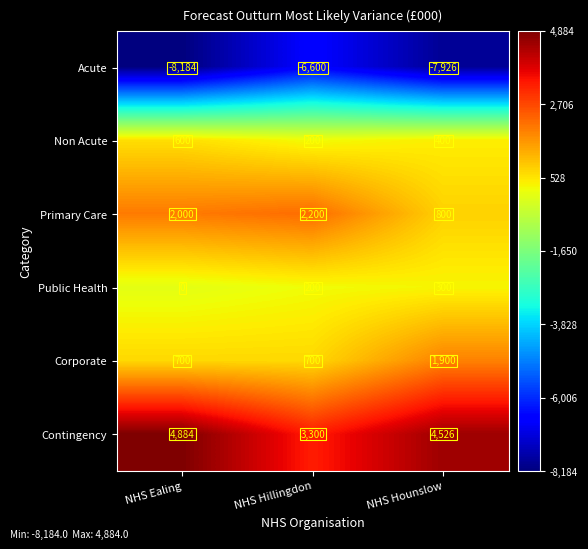

Reading right to left, extract all data points from this chart.

Acute: -7926	-6600	-8184
Non Acute: 400	200	600
Primary Care: 800	2200	2000
Public Health: 300	200	0
Corporate: 1900	700	700
Contingency: 4526	3300	4884